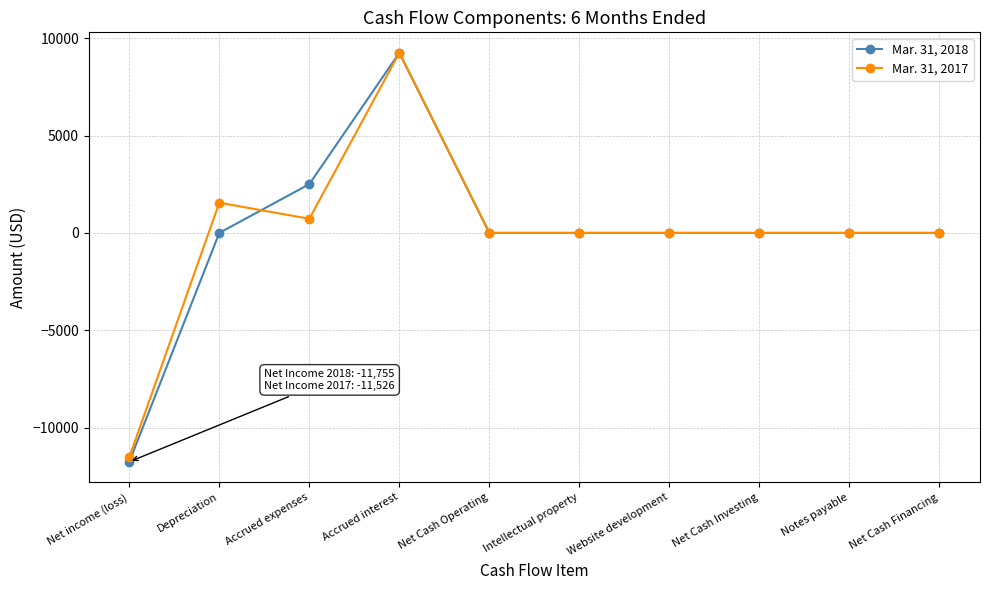

Where is the first local maximum for Mar. 31, 2018?

Accrued interest